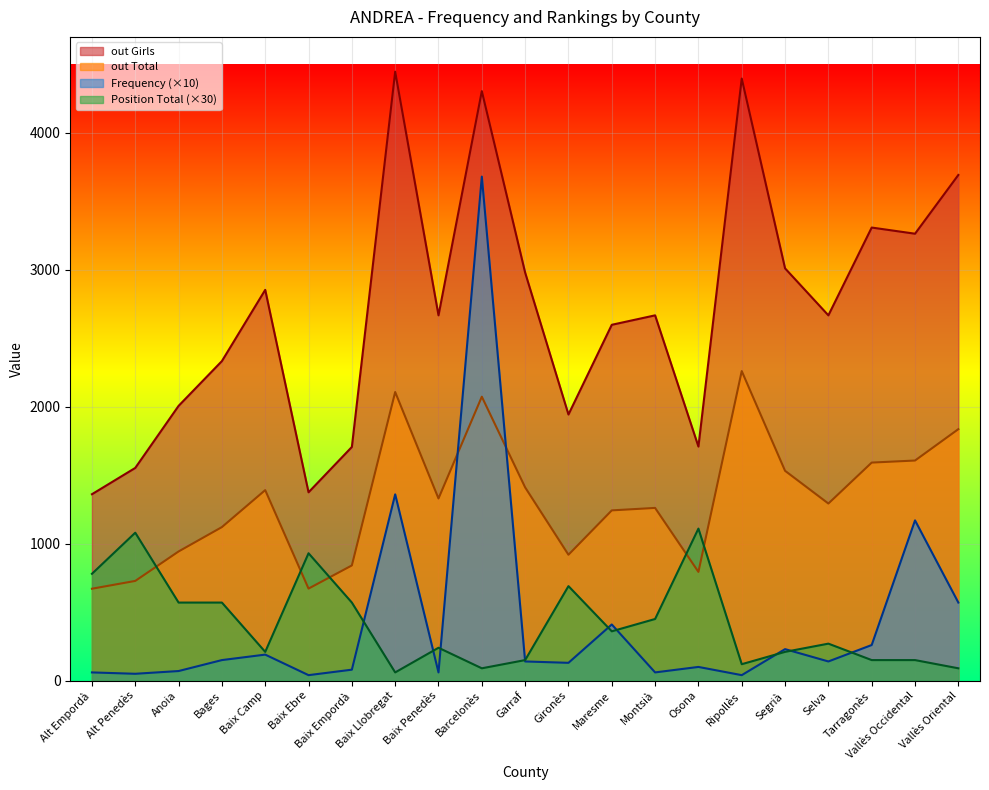

The Frequency series shows 824 at Vallès Oriental. True or false?

False